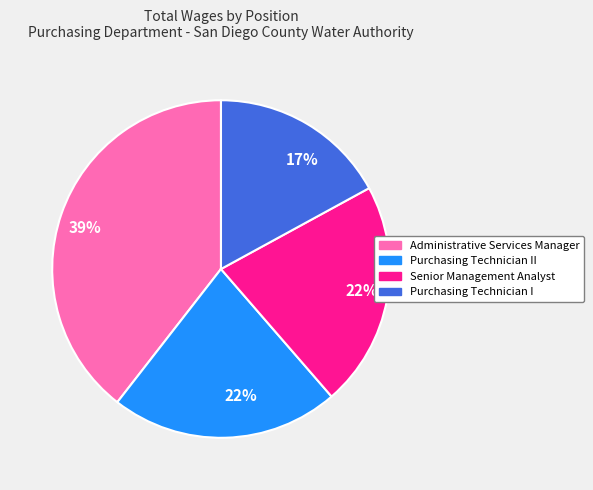

How many slices are in this pie chart?

4